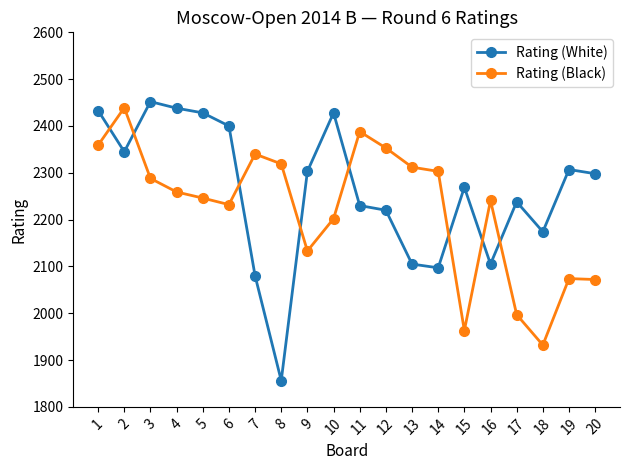

Which series has the largest range (max minus min)?

Rating (White)